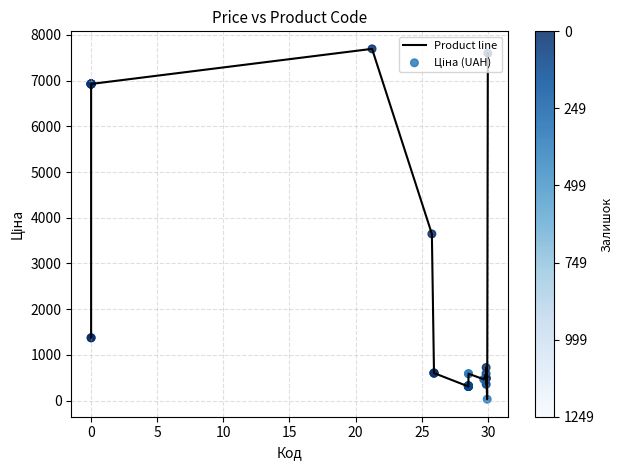

What is the difference between the maximum and minimum values?

7661.1